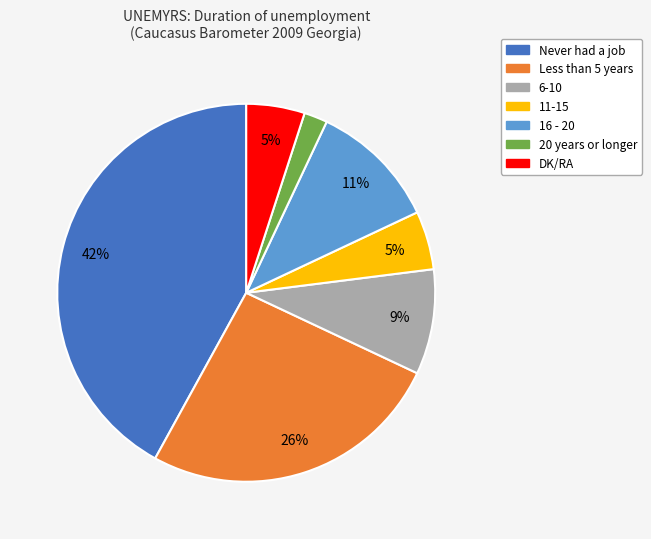

Which slice is the largest?

Never had a job